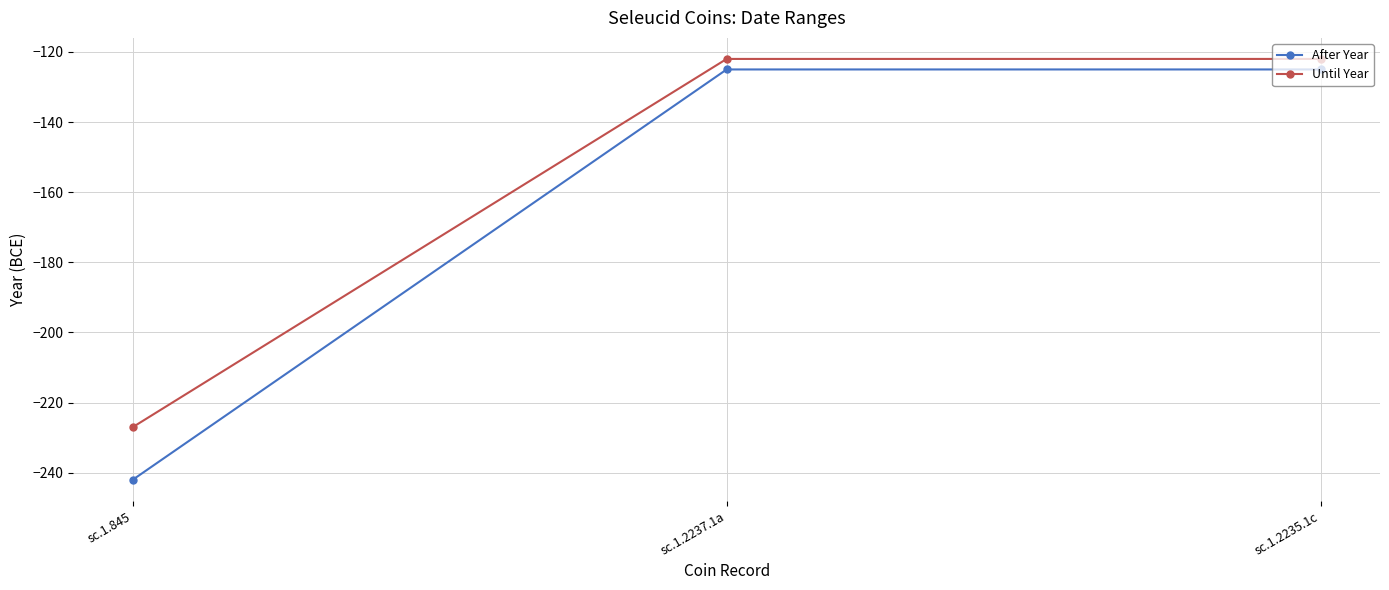

What is the spread (max minus min) of values at sc.1.845?

15